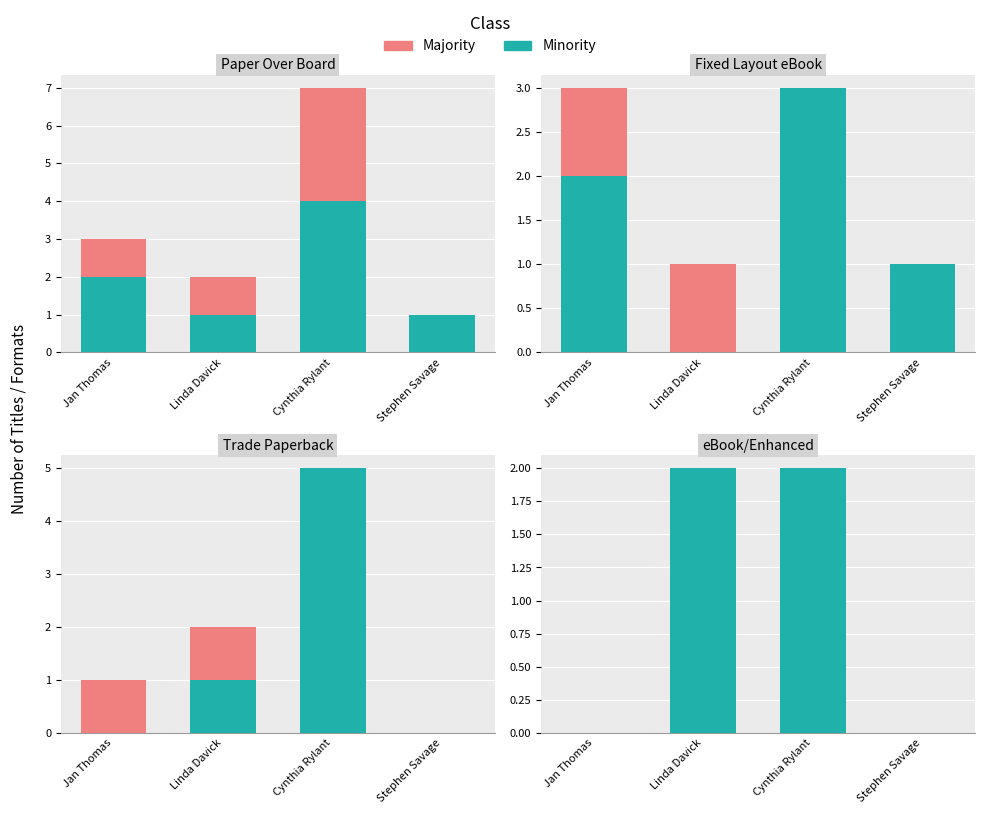

What is the label of the 3rd bar from the left?

Cynthia Rylant